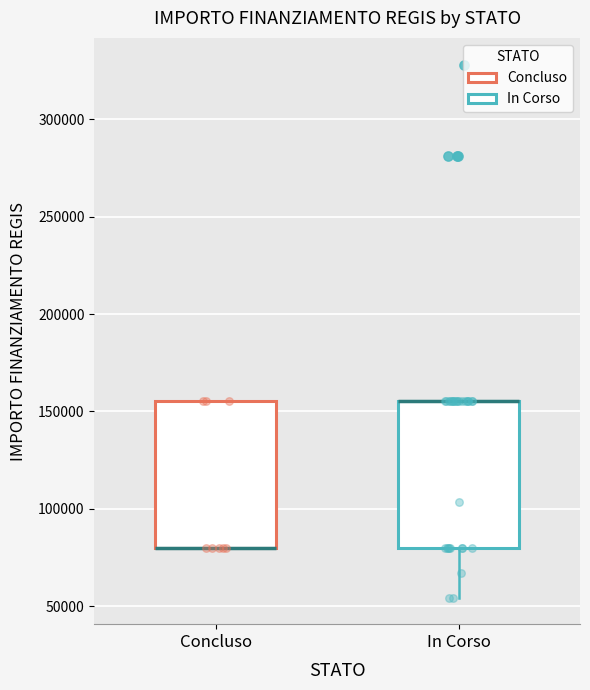

Reading left to right, transcribe this box plot: for each box, give where its median line is, the range the box spans, and where its two whiskers end, as read against the y-axis. The values are not printed on the chart, so give them approximately, as read against the axis.

Concluso: median 80000 (drawn on the box's lower edge), box 80000 to 155000, whiskers 80000 to 155000
In Corso: median 155000 (drawn on the box's upper edge), box 80000 to 155000, whiskers 55000 to 155000